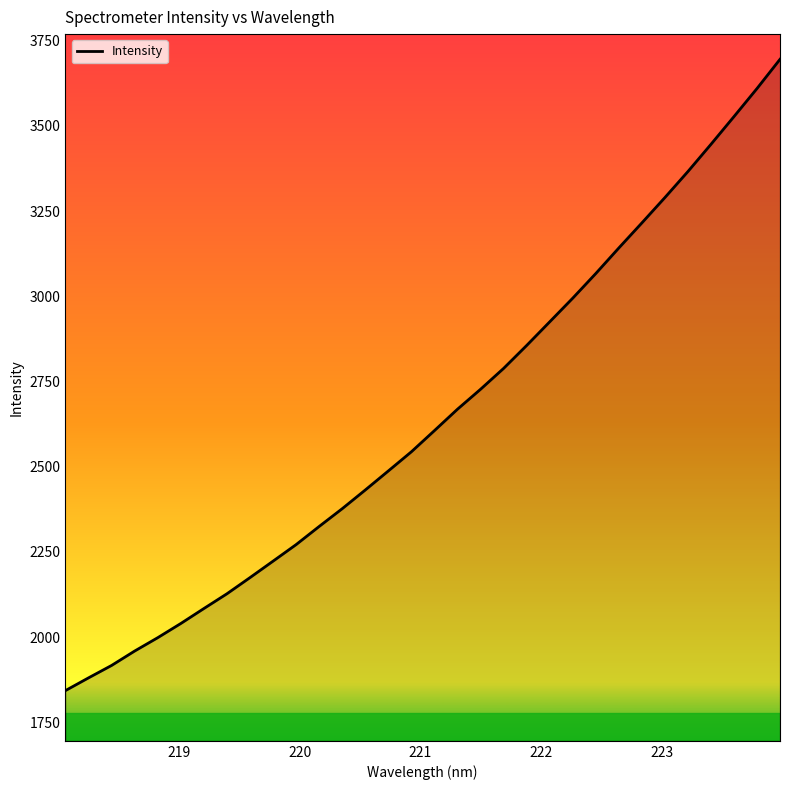

What is the difference between the maximum and minimum values?

1853.0